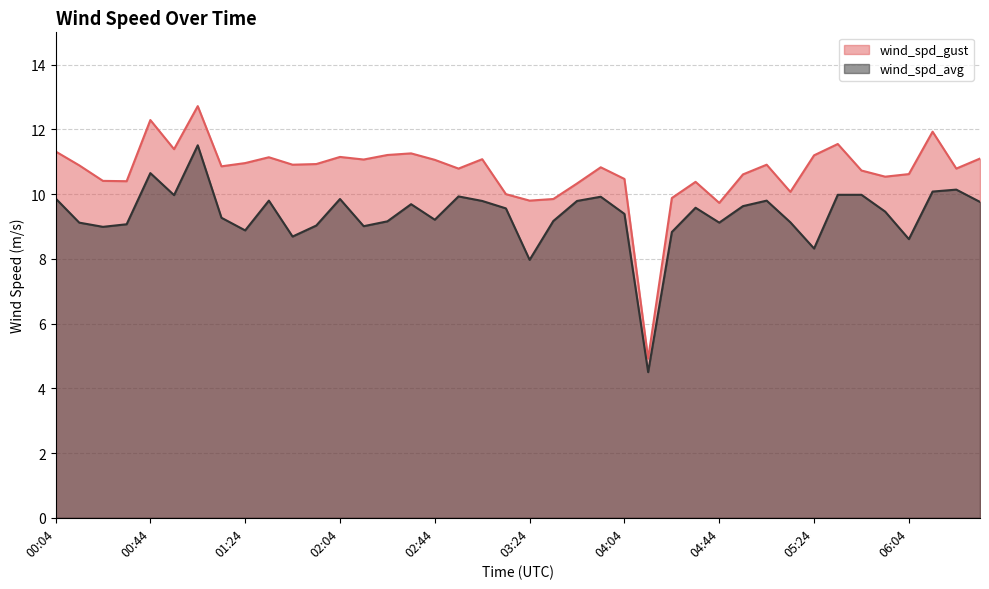

What position from the left is 01:54?

12